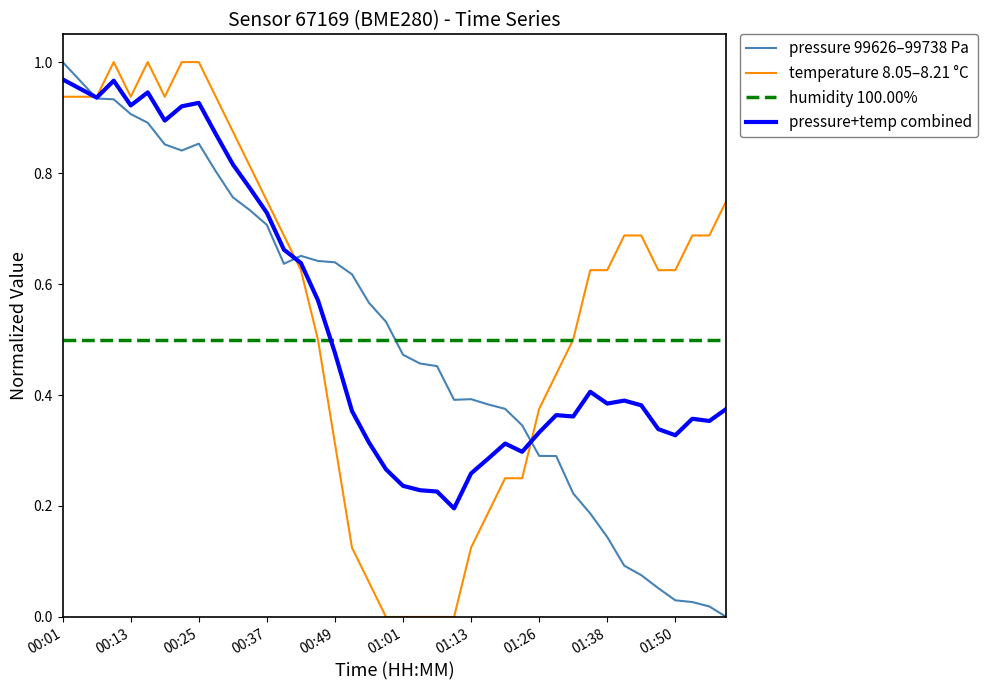

What are all the series names shown in the legend?

pressure 99626–99738 Pa, temperature 8.05–8.21 °C, humidity 100.00%, pressure+temp combined